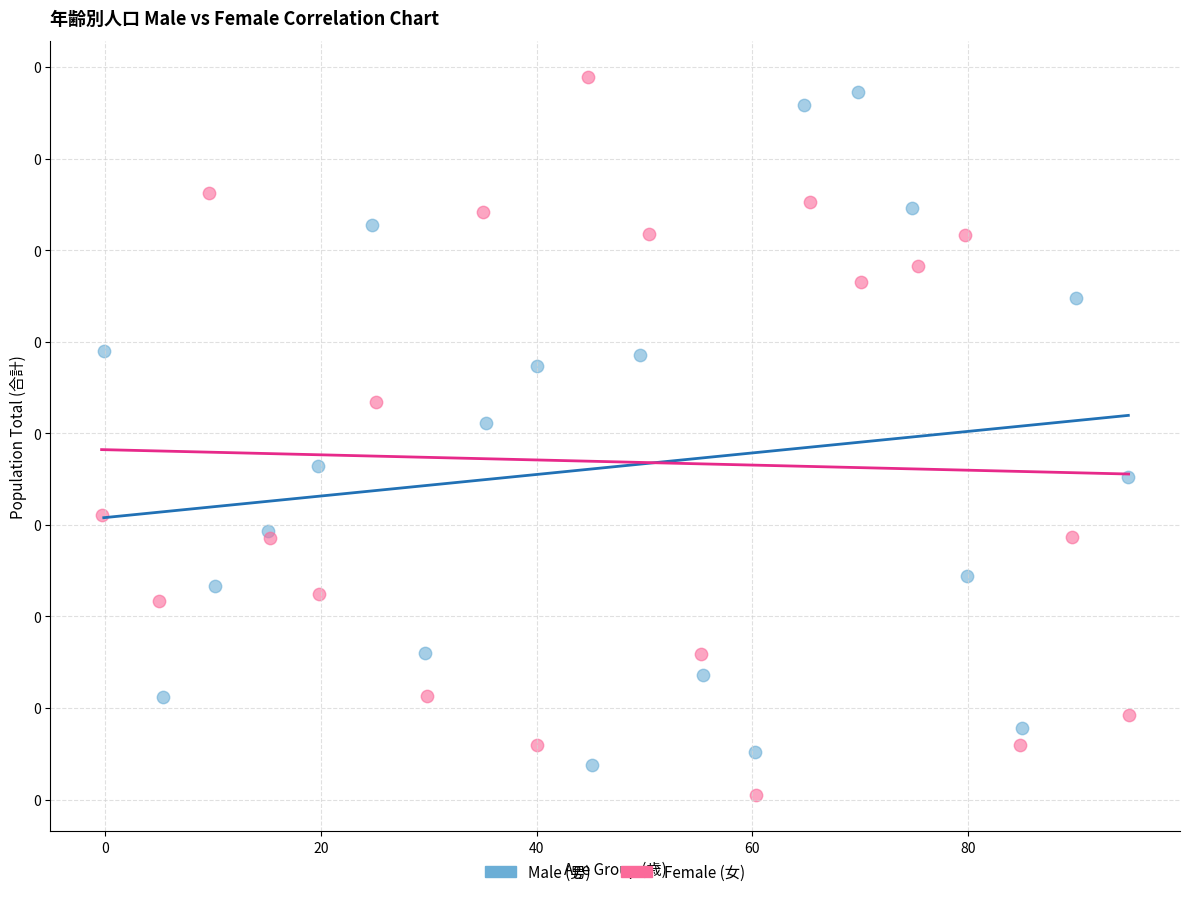

What are all the series names shown in the legend?

Male (男), Female (女)